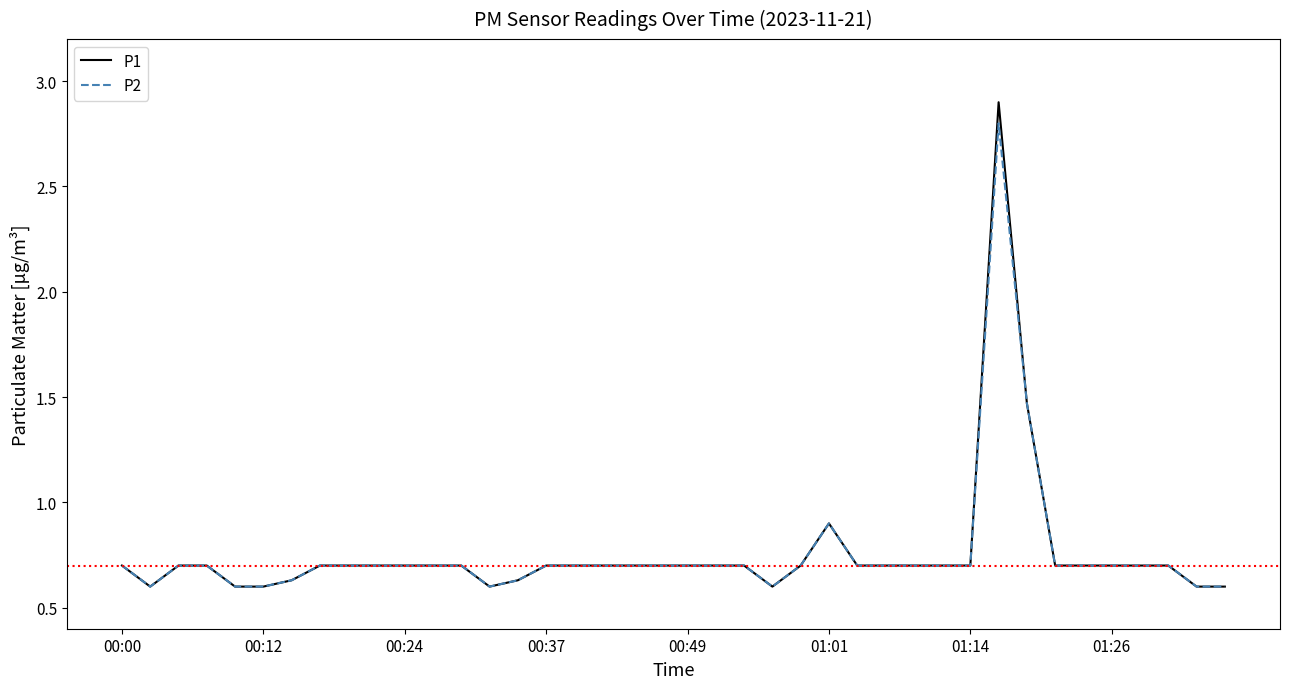

Which series has the largest range (max minus min)?

P1